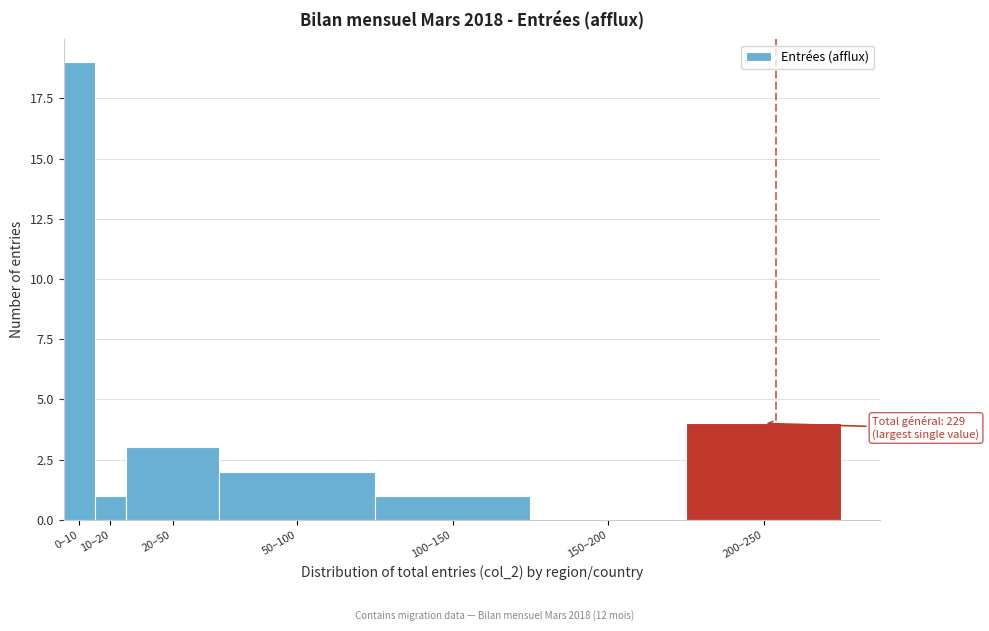

Reading left to right, what are all the values shown in this chart?

0–10=19	10–20=1	20–50=3	50–100=2	100–150=1	150–200=0	200–250=4